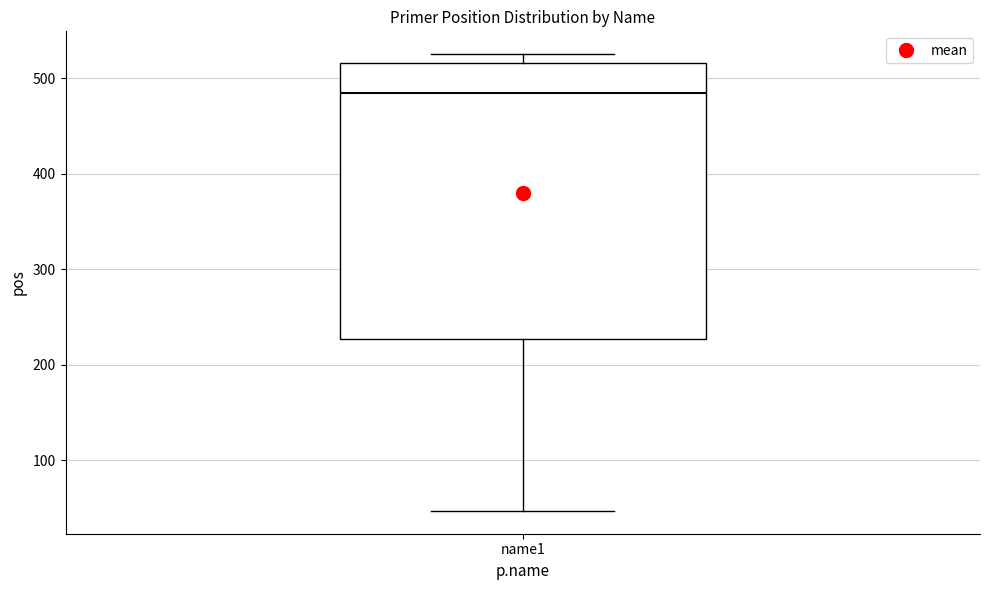

Read this box plot against the y-axis: the position of the median line, the range covered by the box, and the ends of both whiskers. The values are not printed on the chart, so give them approximately, as read against the axis.

median 480, box 230 to 520, whiskers 50 to 530